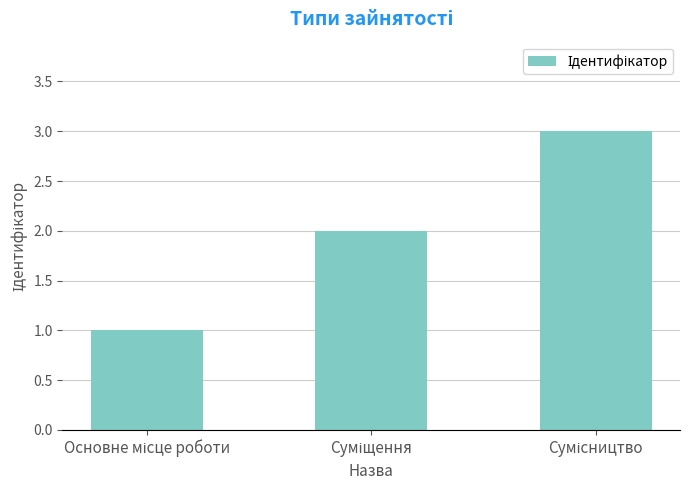

What is the sum of all values?

6